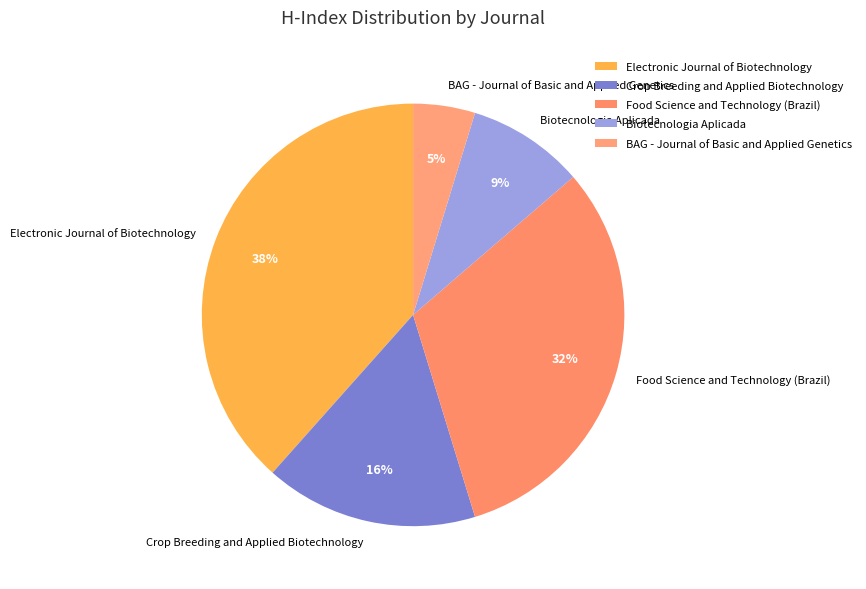

To the nearest percent, what is the difference between the Crop Breeding and Applied Biotechnology and Electronic Journal of Biotechnology slice percentages?

22%